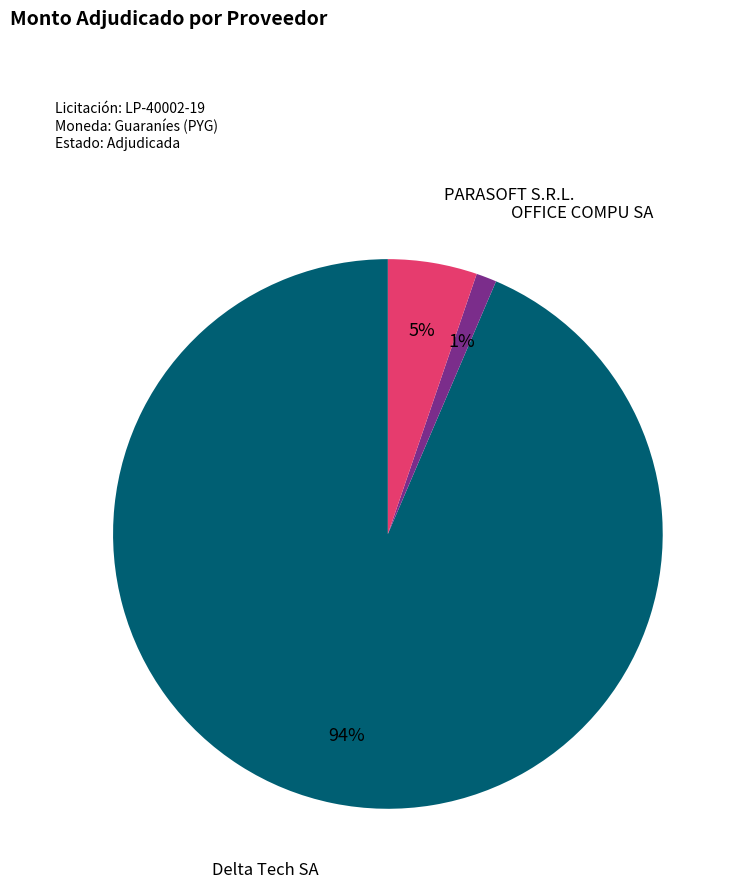

To the nearest percent, what portion does Delta Tech SA represent?

94%